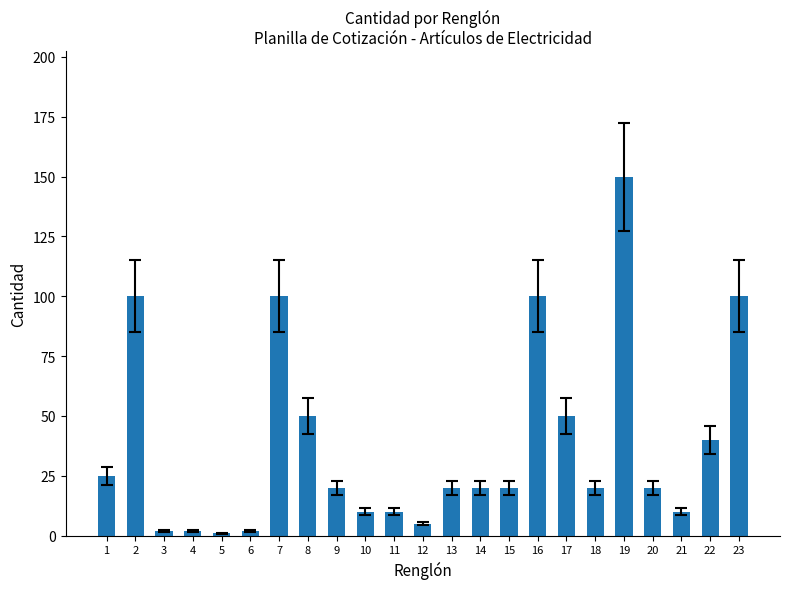

Reading left to right, what are all the values shown in this chart?

1=25	2=100	3=2	4=2	5=1	6=2	7=100	8=50	9=20	10=10	11=10	12=5	13=20	14=20	15=20	16=100	17=50	18=20	19=150	20=20	21=10	22=40	23=100